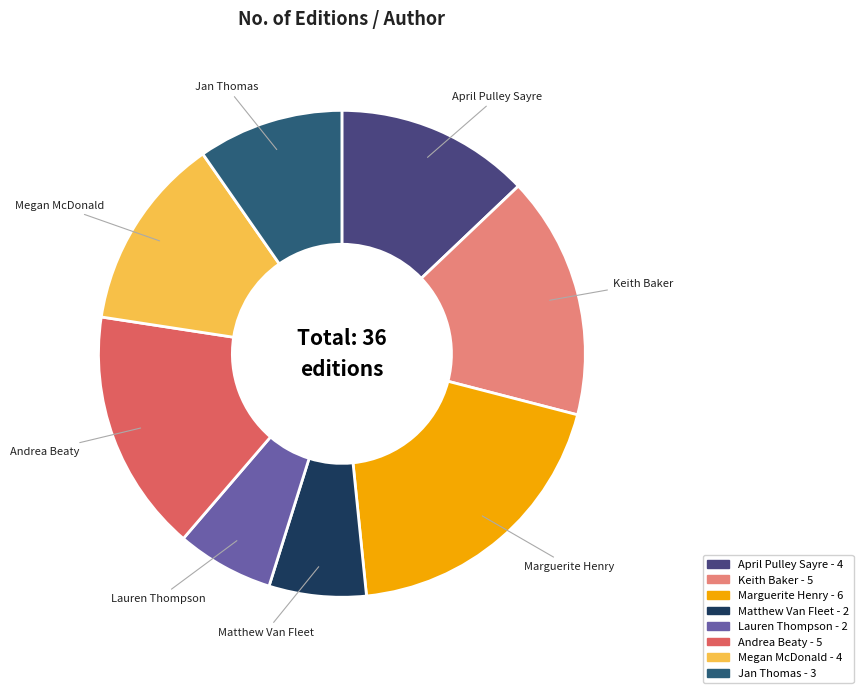

What is the largest slice in the pie chart?

Marguerite Henry